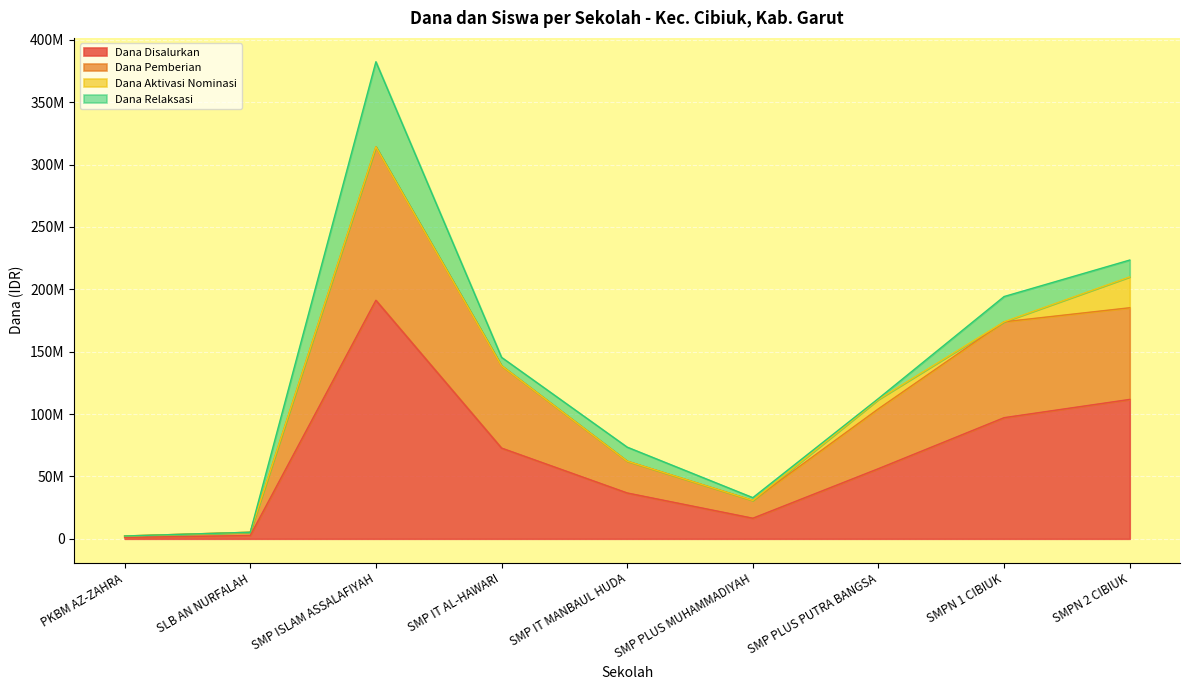

Is it true that Dana Disalurkan equals 37953816 at SMPN 1 CIBIUK?

False